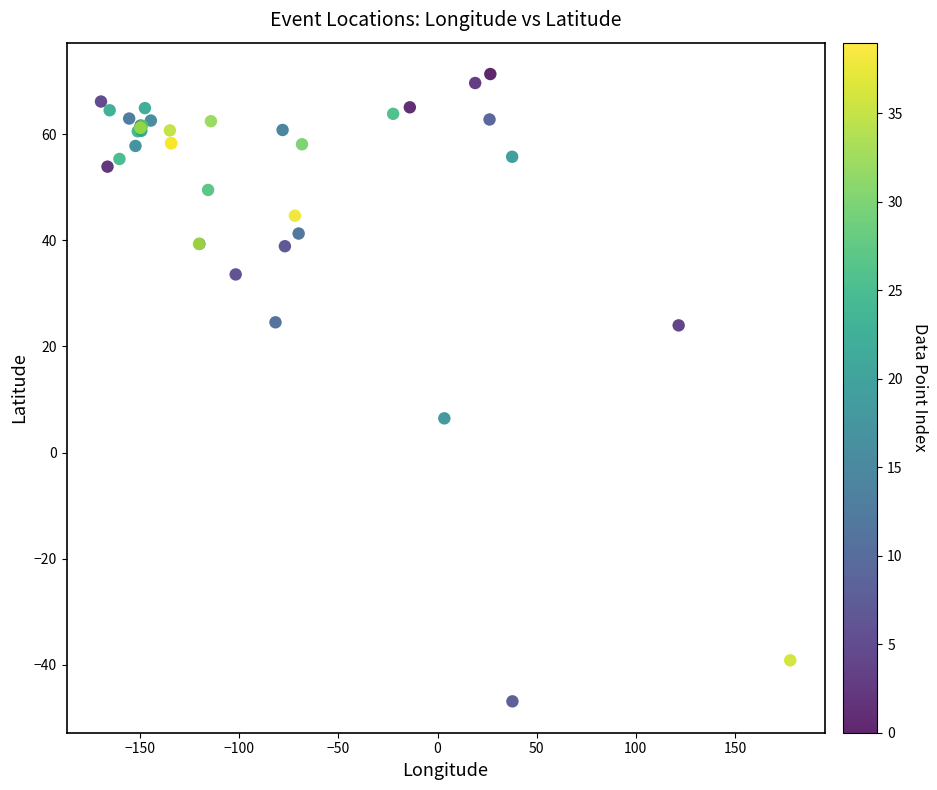

What Y value in the scatter plot is closest to 12?

6.5